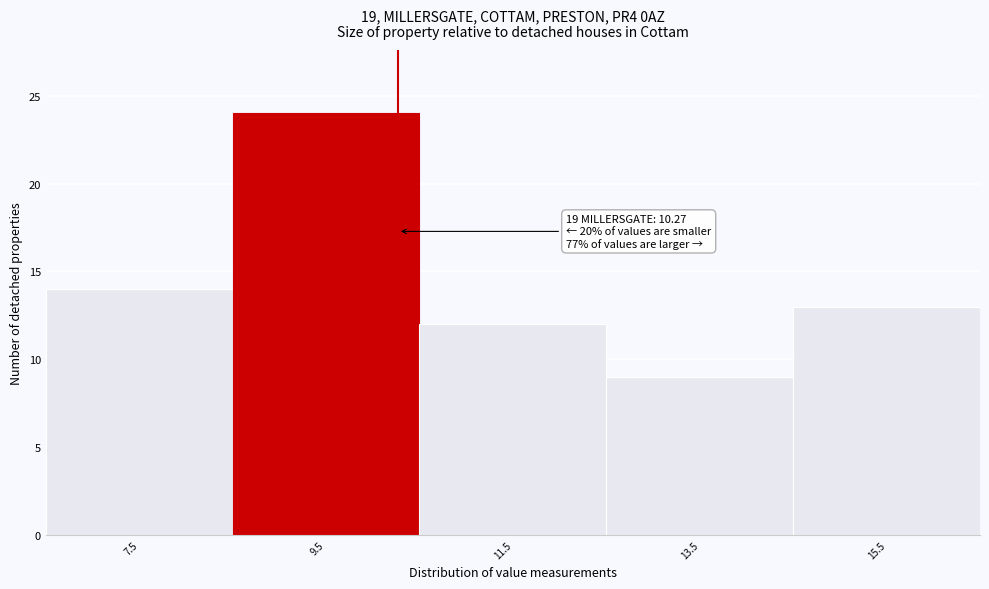

Over which range of the x-axis is the bar tallest?

8.5 to 10.5